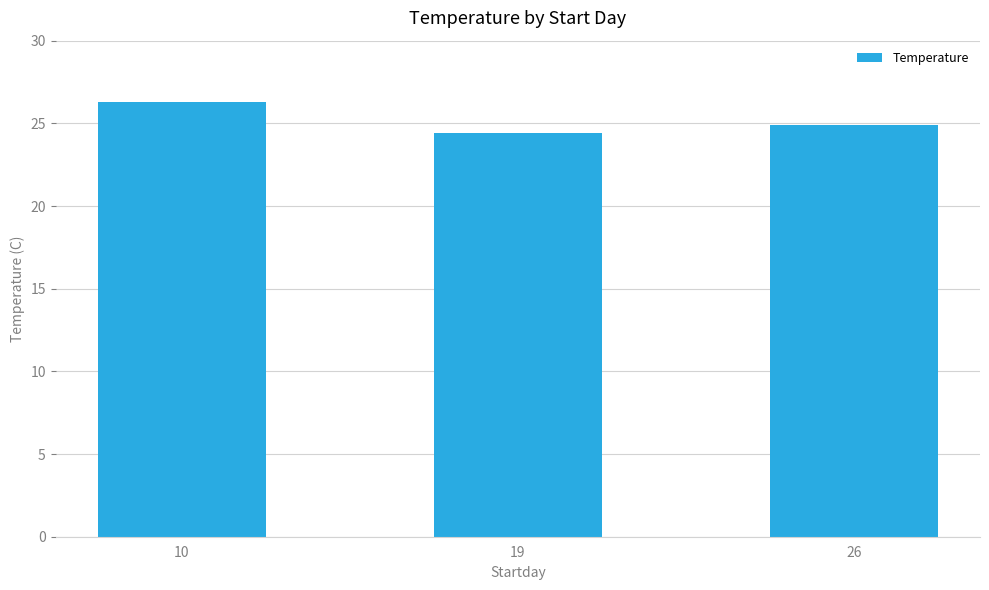

How many series are shown in this chart?

1